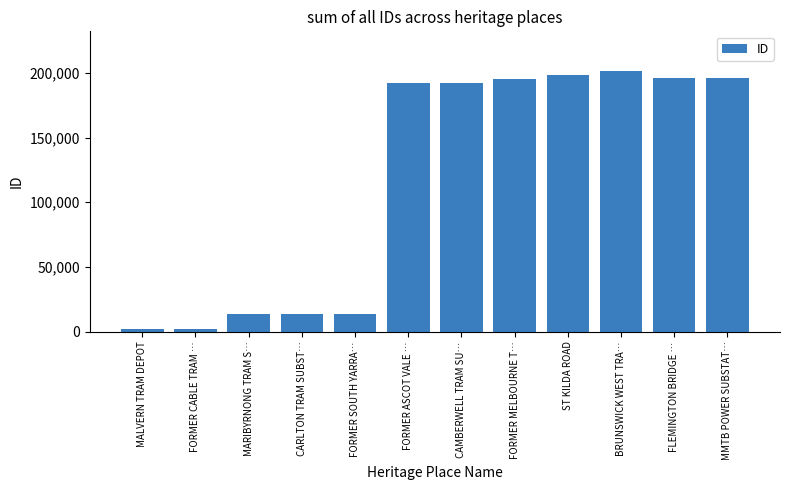

Is it true that the value at FORMER CABLE TRAM … is 2155?

True